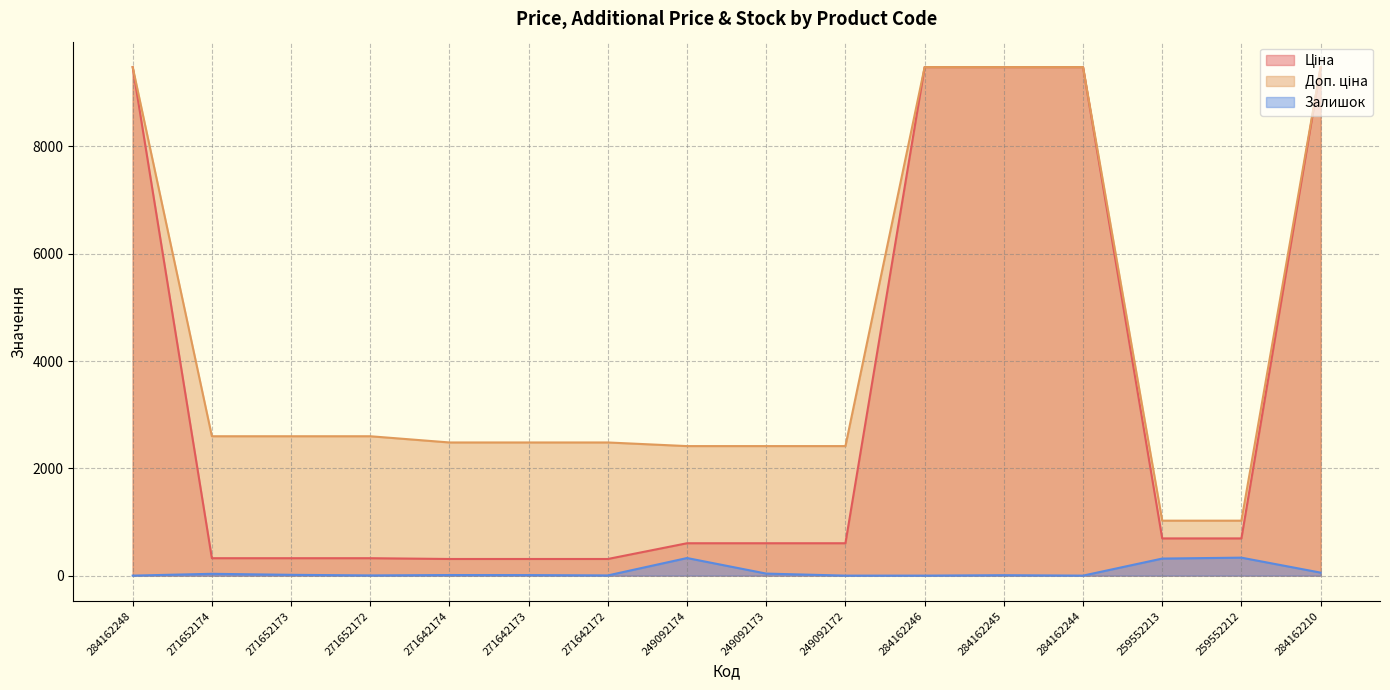

What is the sum of the Ціна values at 271642173 and 249092174?

914.0